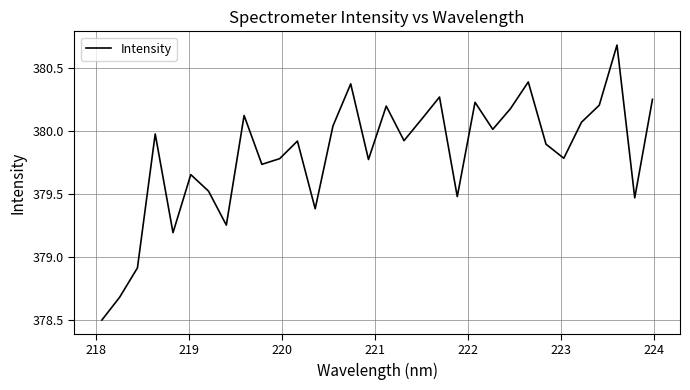

What is the difference between the maximum and minimum values?

2.2